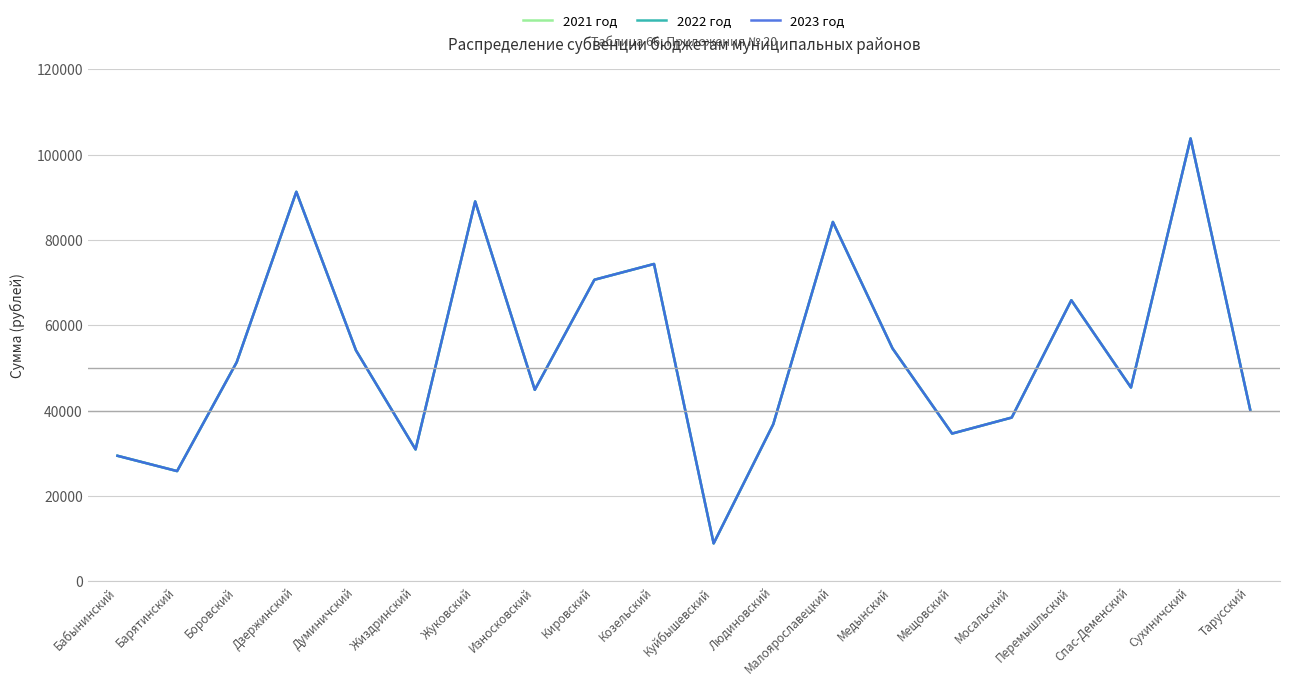

What is the value of the 2023 год point at the 10th from the left?

74385